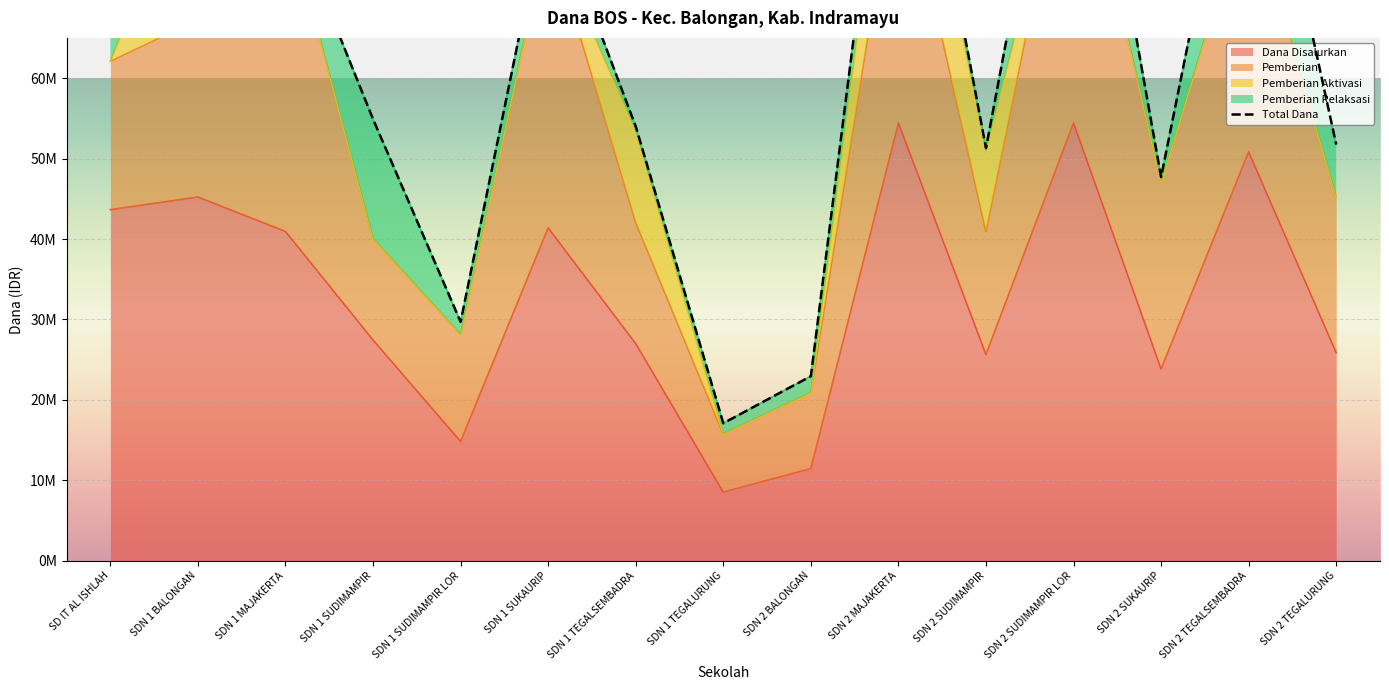

Reading left to right, transcribe all the data shown in this chart.

Dana Disalurkan: 43650000	45225000	40950000	27450000	14850000	41400000	27000000	8550000	11475000	54450000	25650000	54450000	23850000	50850000	25875000
Pemberian: 18450000	22050000	40050000	12600000	13275000	37125000	15075000	7200000	9450000	34425000	15300000	39825000	23175000	31950000	19350000
Pemberian Aktivasi: 0	21150000	0	0	0	0	11250000	0	0	15750000	9900000	0	0	0	0
Pemberian Relaksasi: 25200000	2025000	900000	14850000	1575000	4275000	675000	1350000	2025000	4275000	450000	14625000	675000	18900000	6525000